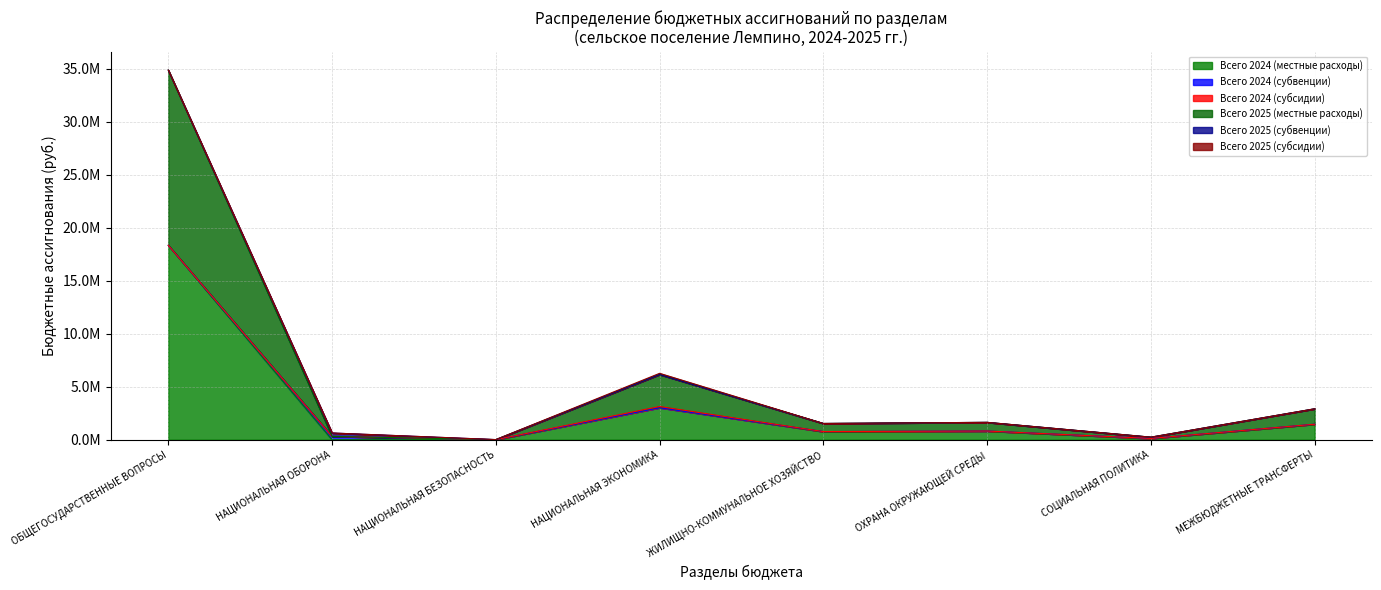

True or false: Всего 2024 (субсидии) and Всего 2024 (местные расходы) intersect in this chart.

False